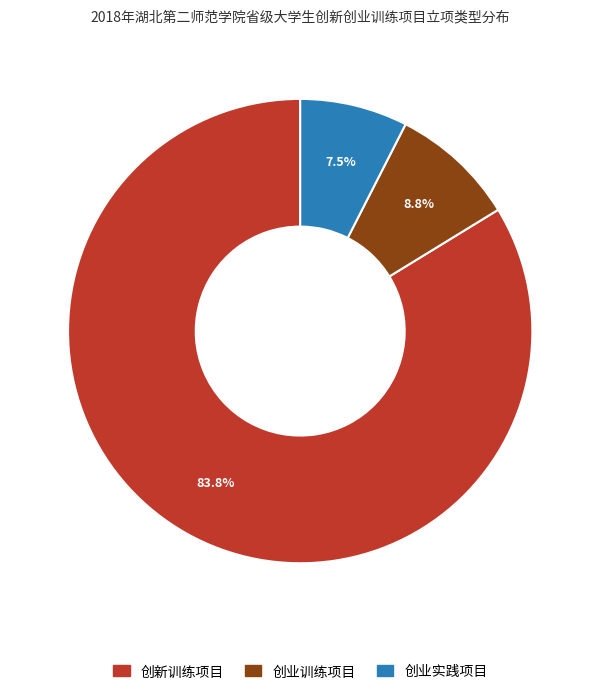

Is it true that 创业训练项目 is 9% of the pie?

True